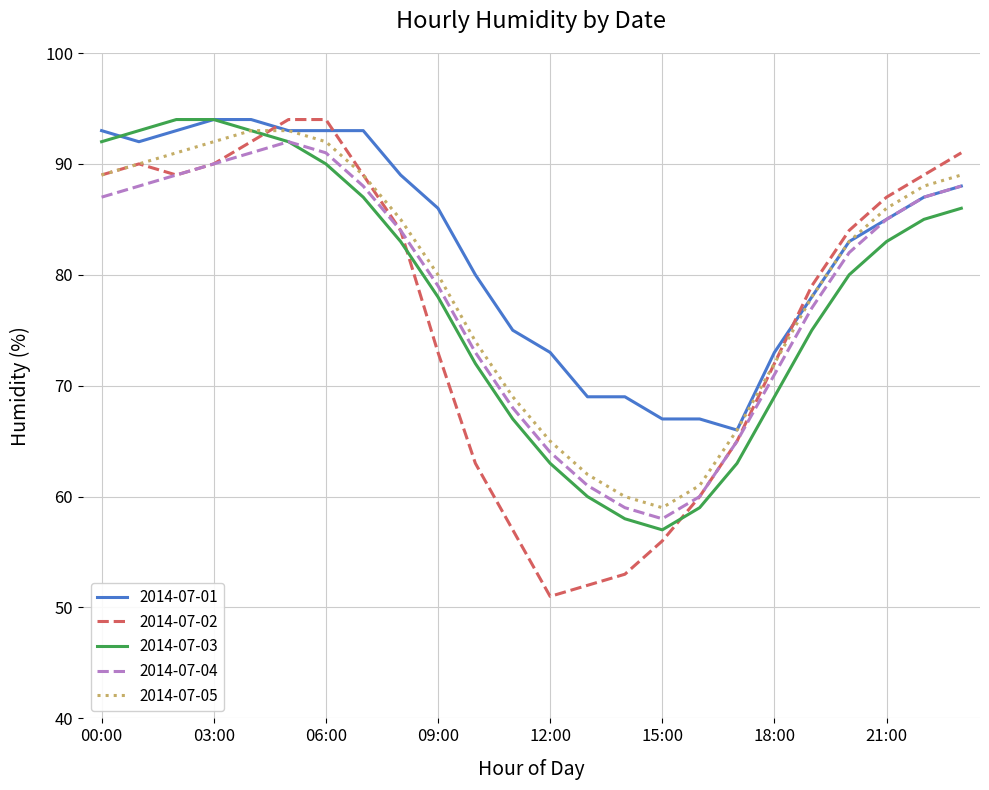

What is the difference between the maximum and minimum values in the 2014-07-01 series?

28